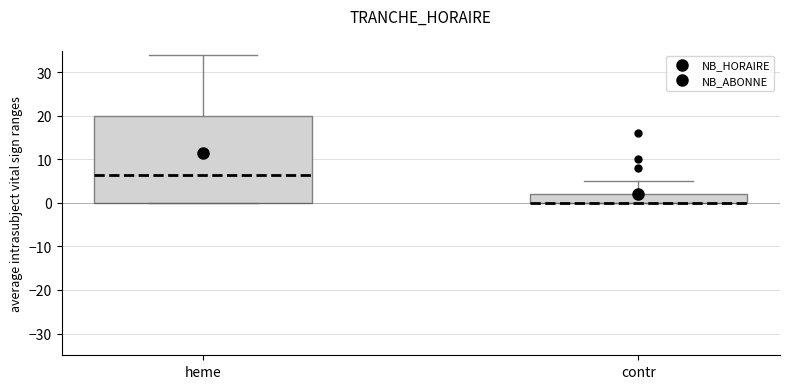

Reading left to right, transcribe this box plot: for each box, give where its median line is, the range the box spans, and where its two whiskers end, as read against the y-axis. The values are not printed on the chart, so give them approximately, as read against the axis.

heme: median 7, box 0 to 20, whiskers 0 to 34
contr: median 0 (drawn on the box's lower edge), box 0 to 2, whiskers 0 to 5